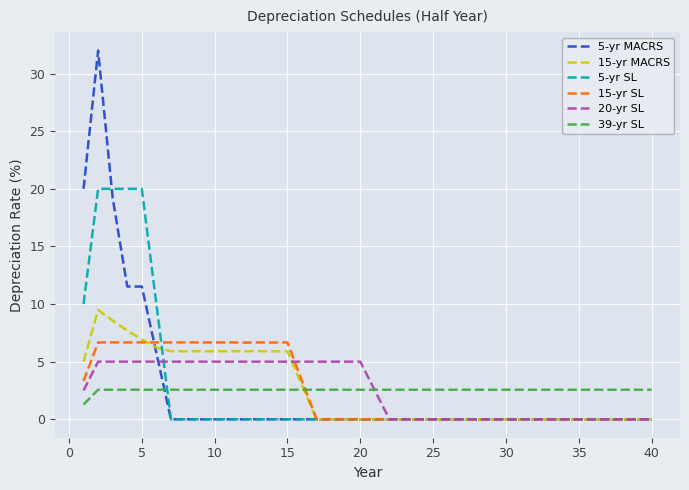

How many times do 20-yr SL and 39-yr SL cross each other?

1